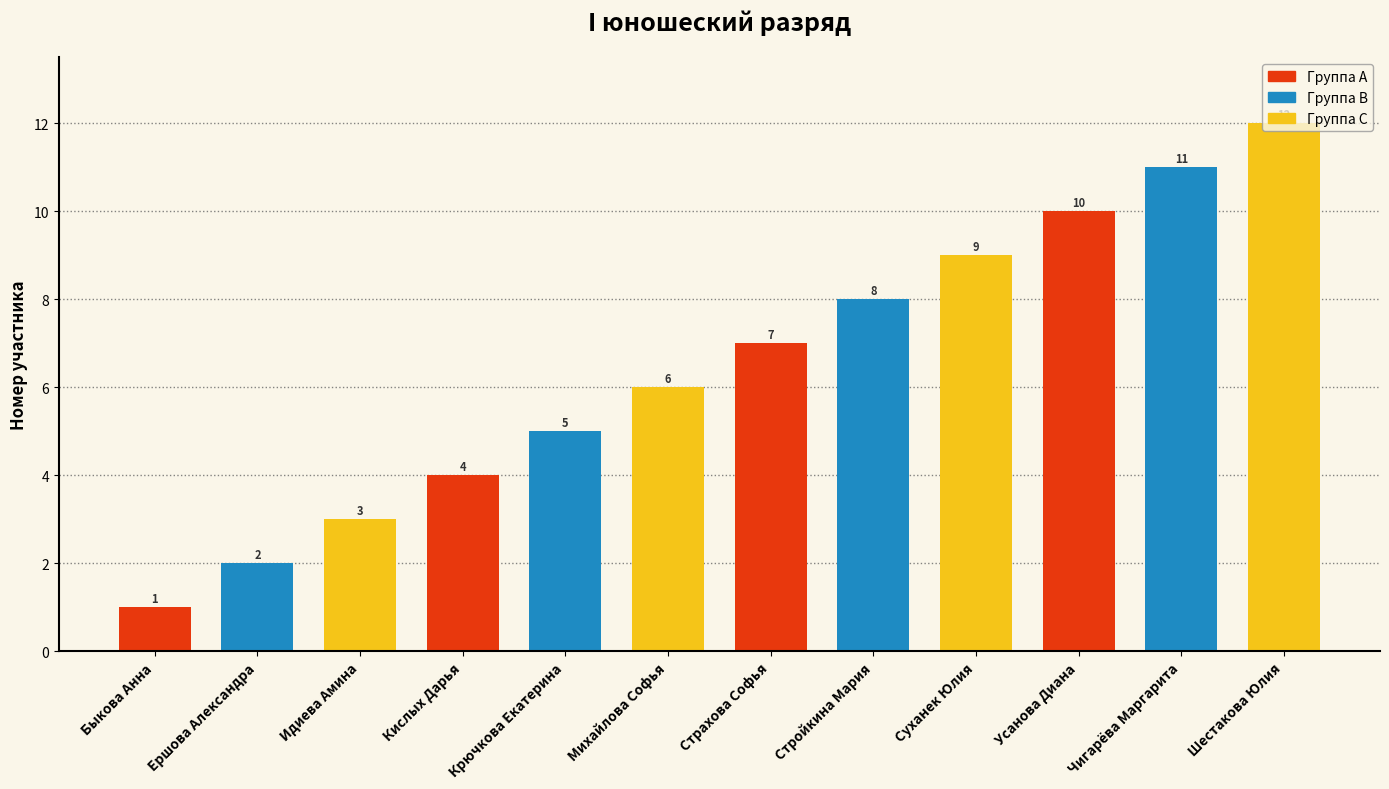

How many distinct data groups are displayed?

1